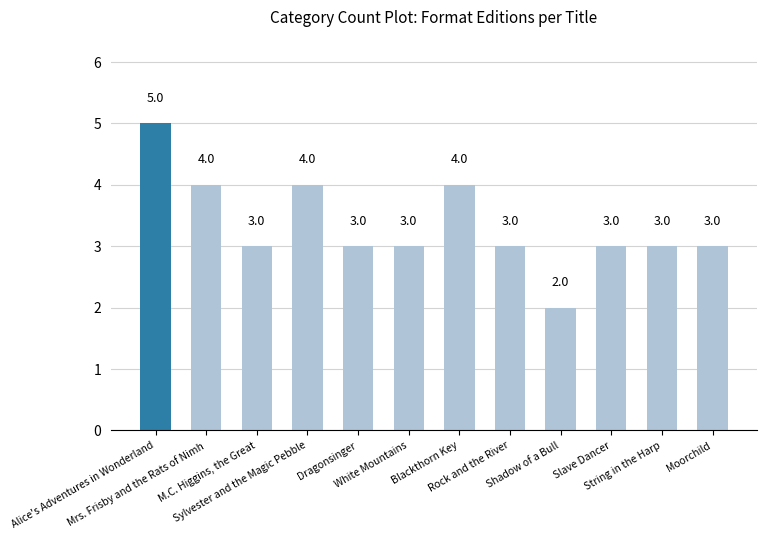

What is the difference between the maximum and minimum values?

3